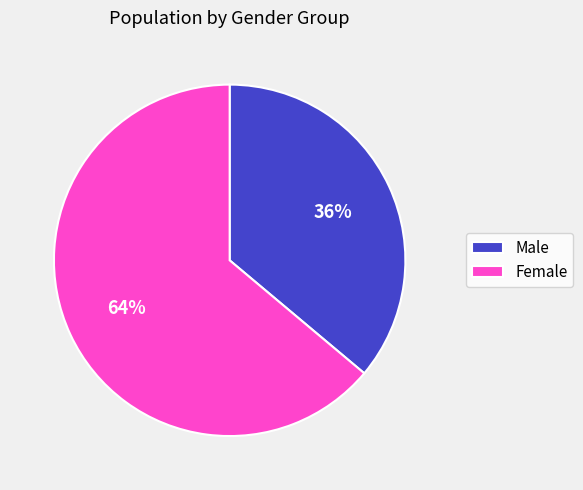

What percentage is the Male slice, to the nearest percent?

36%